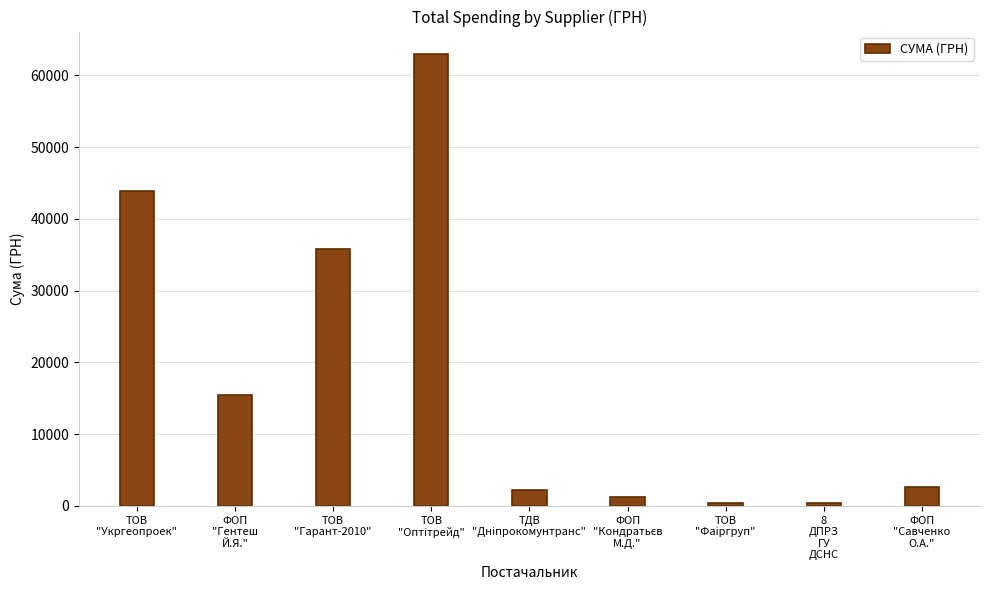

What is the sum of all values?

164986.4